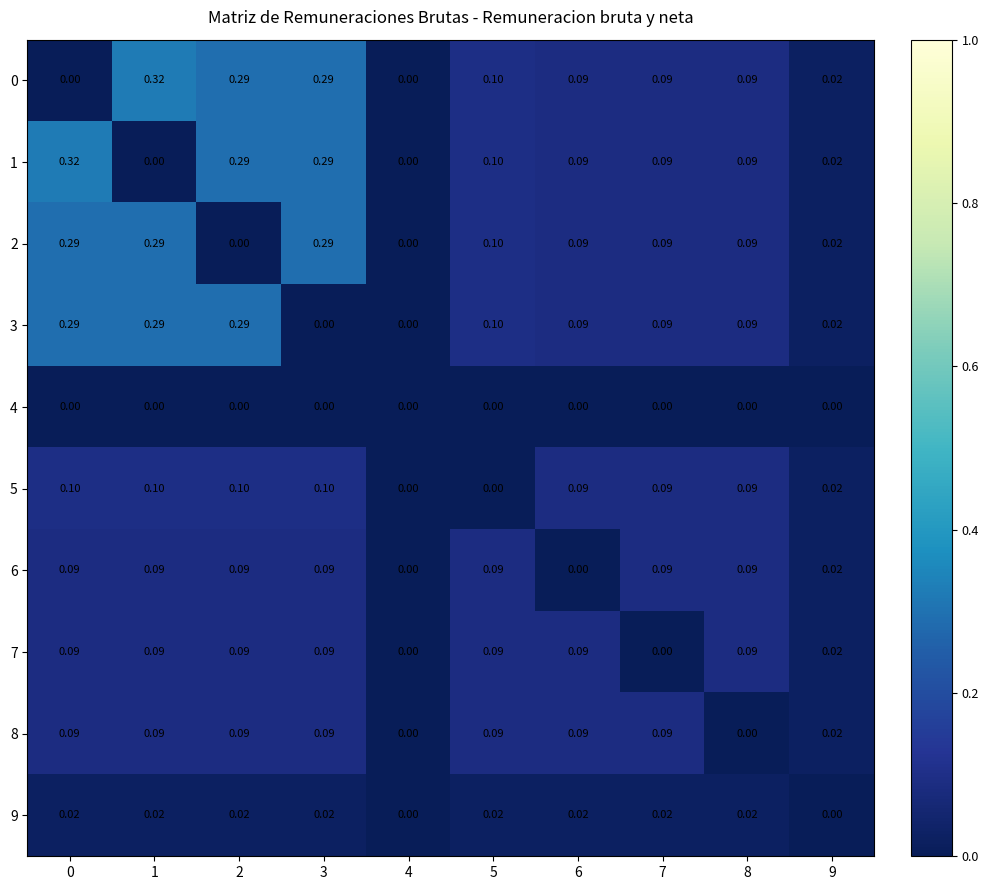

Reading left to right, extract all data points from this chart.

0: 0=0.0	1=0.3	2=0.3	3=0.3	4=0.0	5=0.1	6=0.1	7=0.1	8=0.1	9=0.0
1: 0=0.3	1=0.0	2=0.3	3=0.3	4=0.0	5=0.1	6=0.1	7=0.1	8=0.1	9=0.0
2: 0=0.3	1=0.3	2=0.0	3=0.3	4=0.0	5=0.1	6=0.1	7=0.1	8=0.1	9=0.0
3: 0=0.3	1=0.3	2=0.3	3=0.0	4=0.0	5=0.1	6=0.1	7=0.1	8=0.1	9=0.0
4: 0=0.0	1=0.0	2=0.0	3=0.0	4=0.0	5=0.0	6=0.0	7=0.0	8=0.0	9=0.0
5: 0=0.1	1=0.1	2=0.1	3=0.1	4=0.0	5=0.0	6=0.1	7=0.1	8=0.1	9=0.0
6: 0=0.1	1=0.1	2=0.1	3=0.1	4=0.0	5=0.1	6=0.0	7=0.1	8=0.1	9=0.0
7: 0=0.1	1=0.1	2=0.1	3=0.1	4=0.0	5=0.1	6=0.1	7=0.0	8=0.1	9=0.0
8: 0=0.1	1=0.1	2=0.1	3=0.1	4=0.0	5=0.1	6=0.1	7=0.1	8=0.0	9=0.0
9: 0=0.0	1=0.0	2=0.0	3=0.0	4=0.0	5=0.0	6=0.0	7=0.0	8=0.0	9=0.0